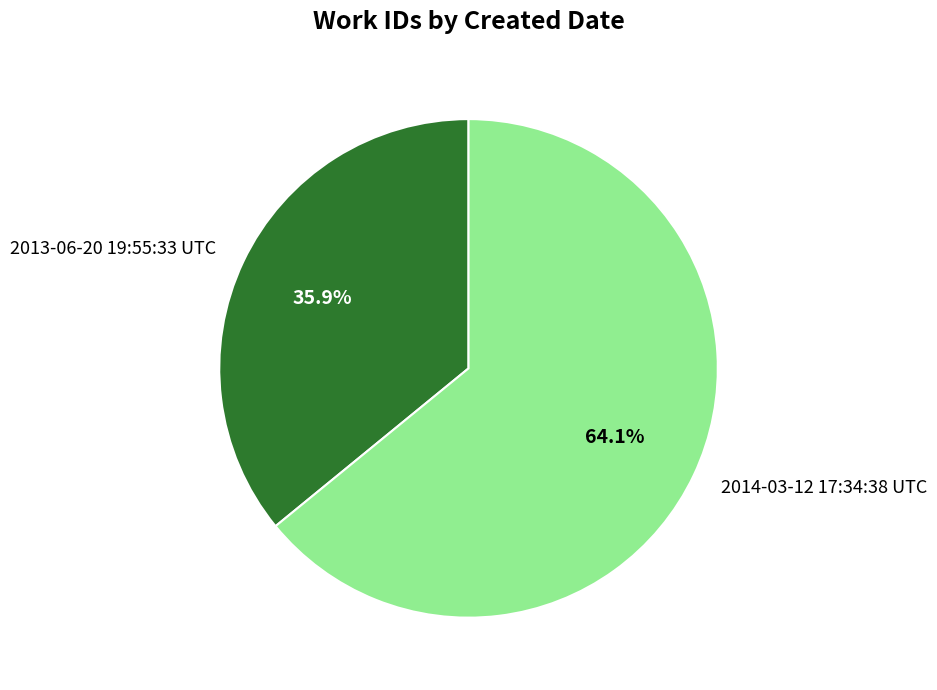

How many segments does this pie chart have?

2